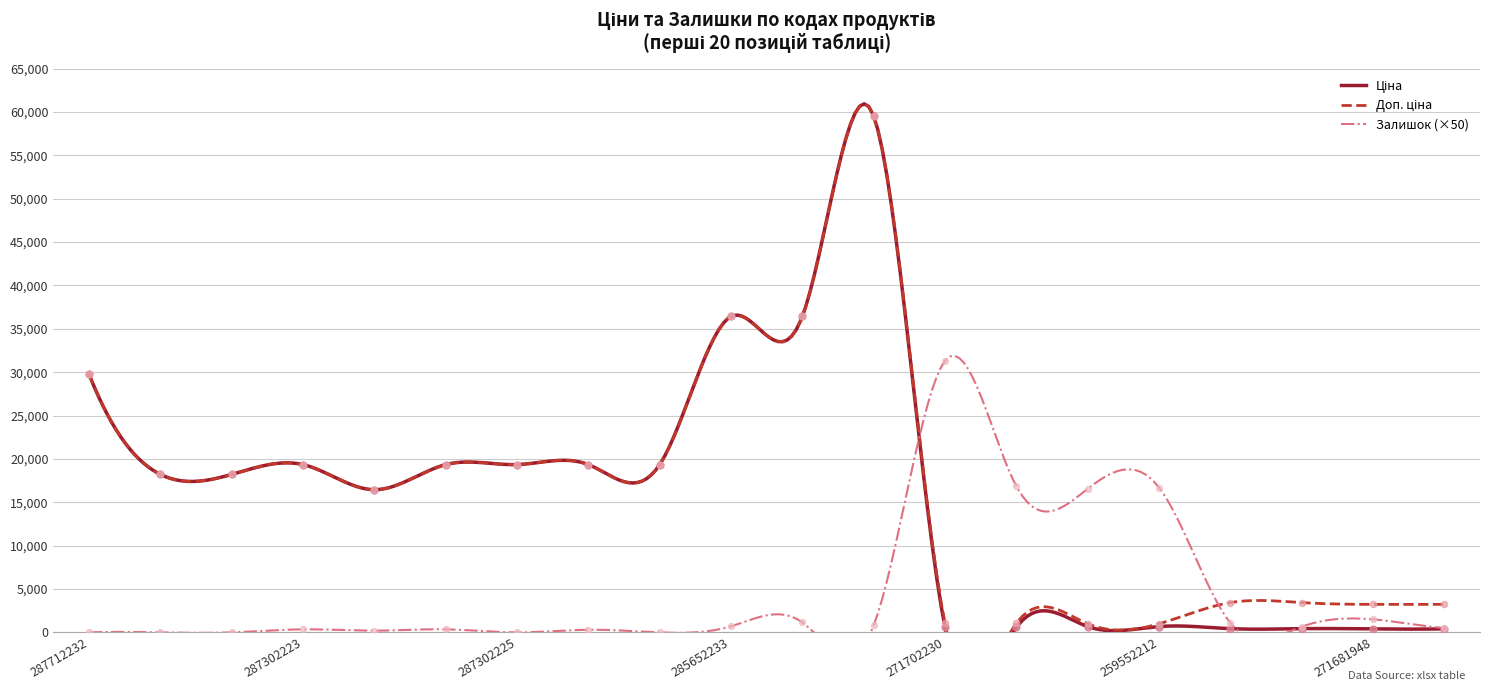

At how many categories does at least one series exceed 51494?

1